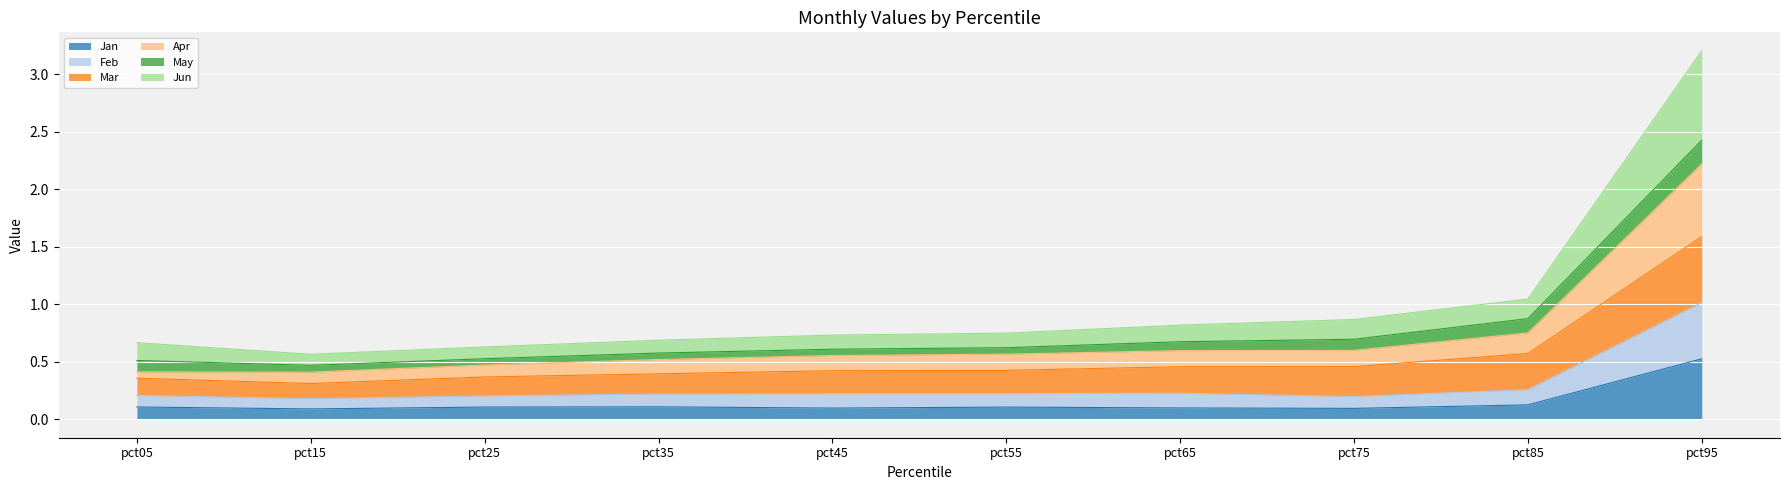

The Jan series shows 0.1 at pct15. True or false?

True